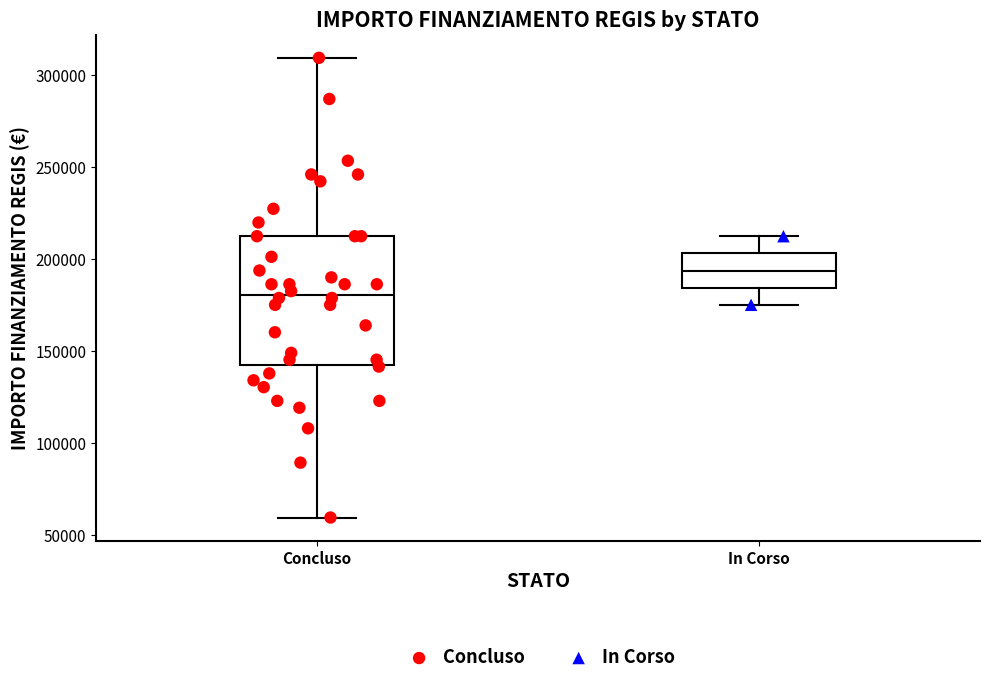

Reading left to right, transcribe this box plot: for each box, give where its median line is, the range the box spans, and where its two whiskers end, as read against the y-axis. The values are not printed on the chart, so give them approximately, as read against the axis.

Concluso: median 180000, box 145000 to 210000, whiskers 60000 to 310000
In Corso: median 195000, box 185000 to 205000, whiskers 175000 to 210000